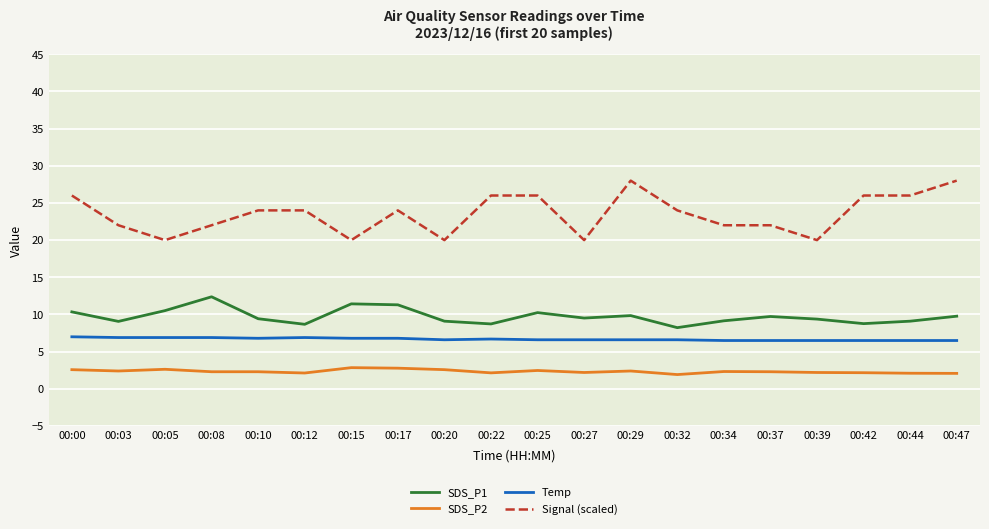

What is the average value of the Signal (scaled) series?

23.5